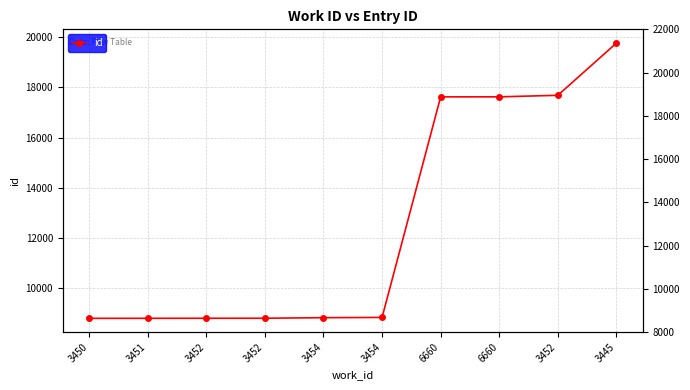

Is it true that the value at 3451 is 8783?

True